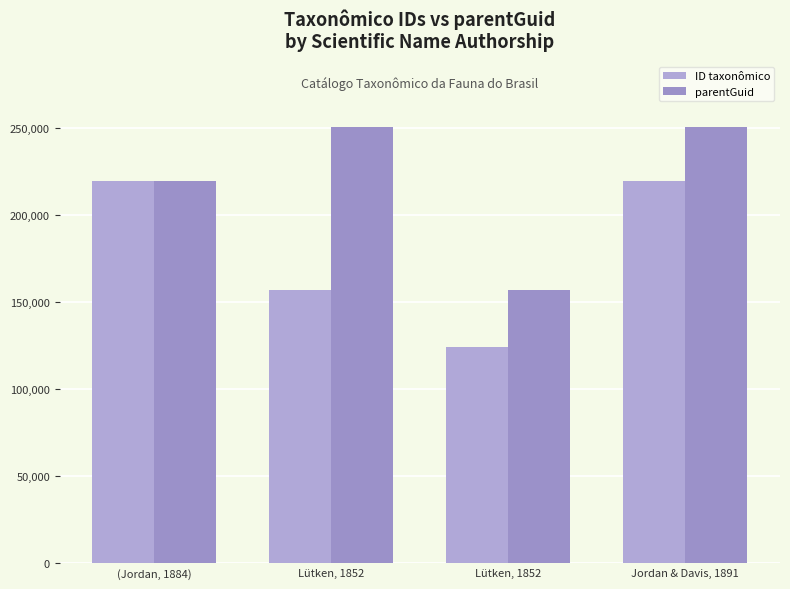

What is the sum of the ID taxonômico values at Lütken, 1852 and Lütken, 1852?

281022